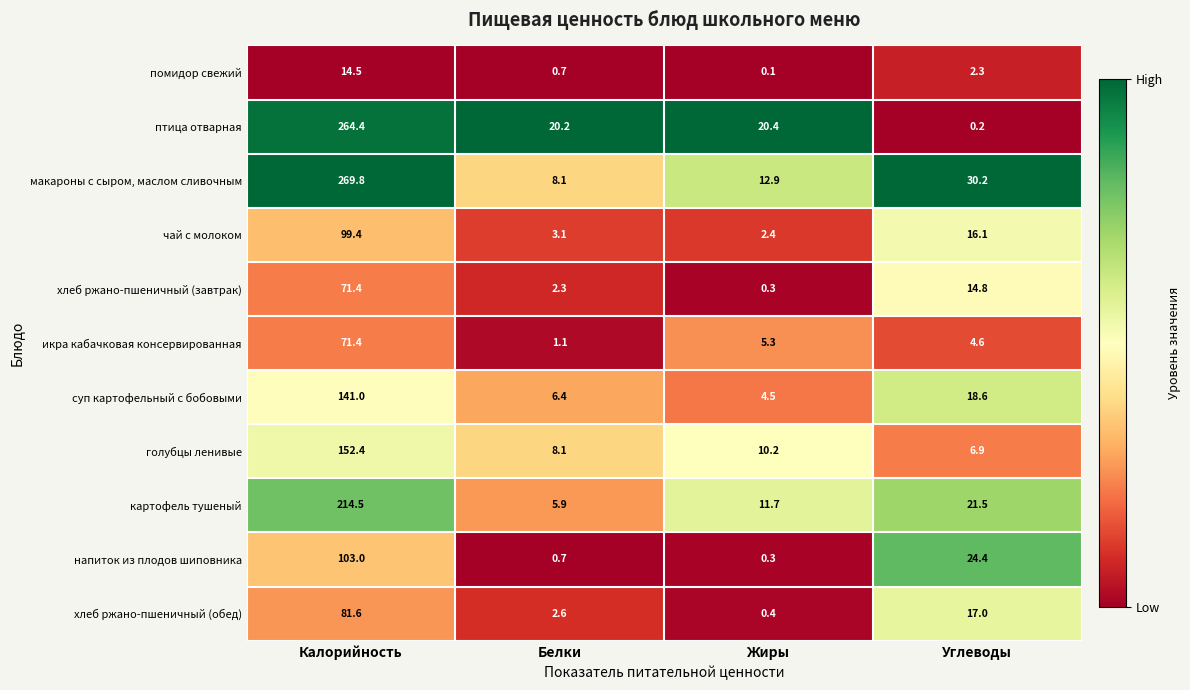

What is the difference between the highest and lowest values at Калорийность?

255.3